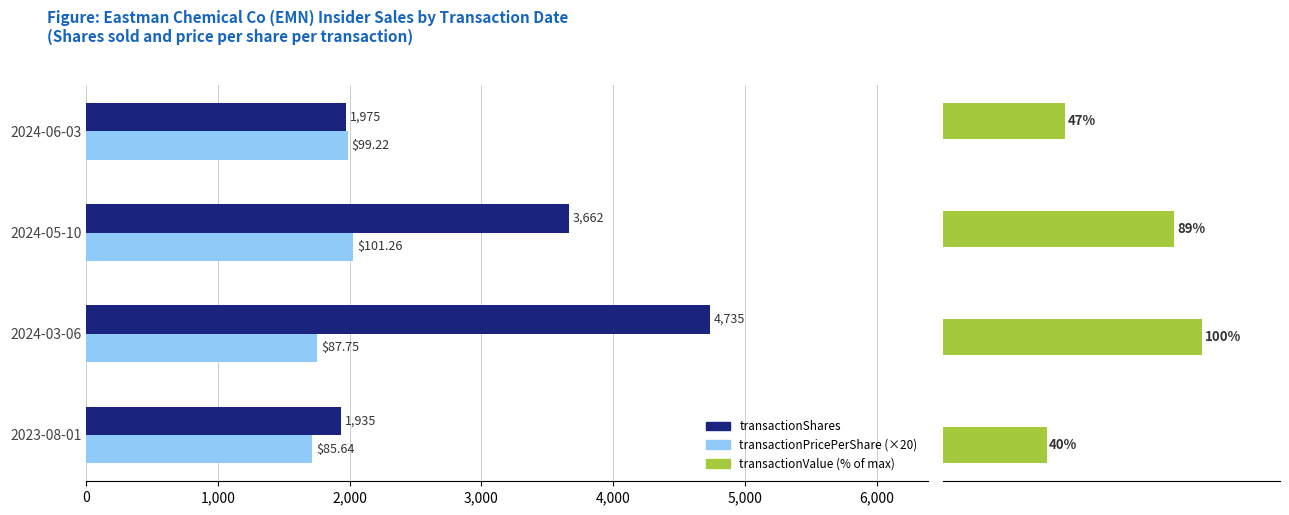

What is the minimum value shown in the chart?

39.9